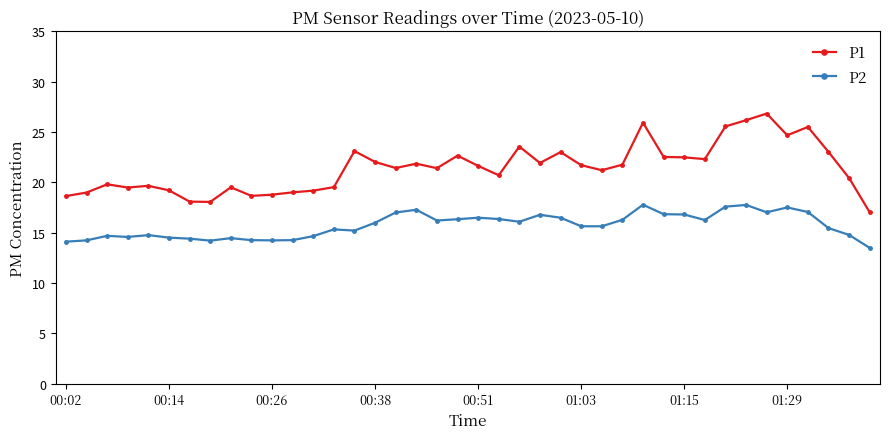

What is the average value of the P2 series?

15.7